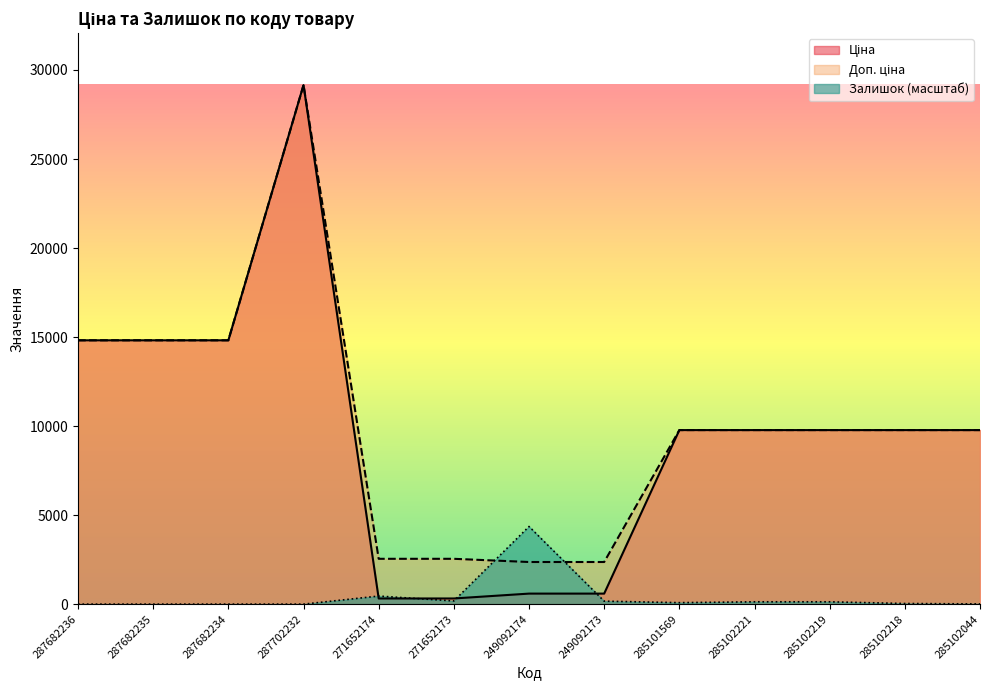

Is the value of Залишок at 287682236 greater than the value of Ціна at 285102218?

No